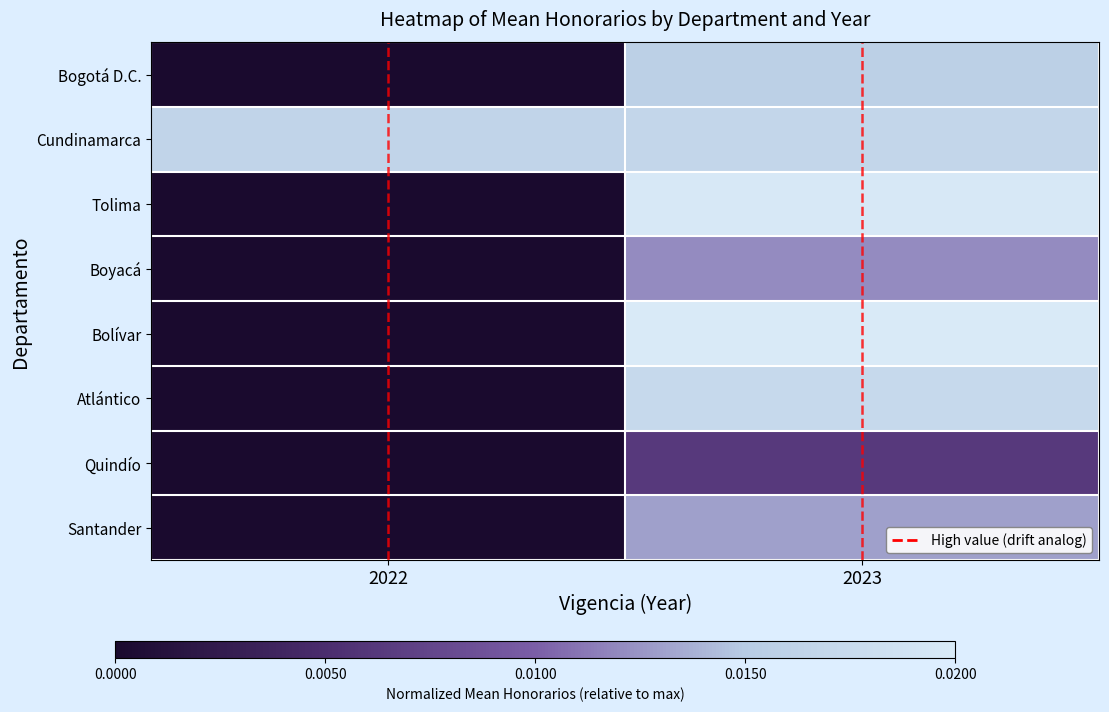

Between 2023 and 2022, which is larger?

2023